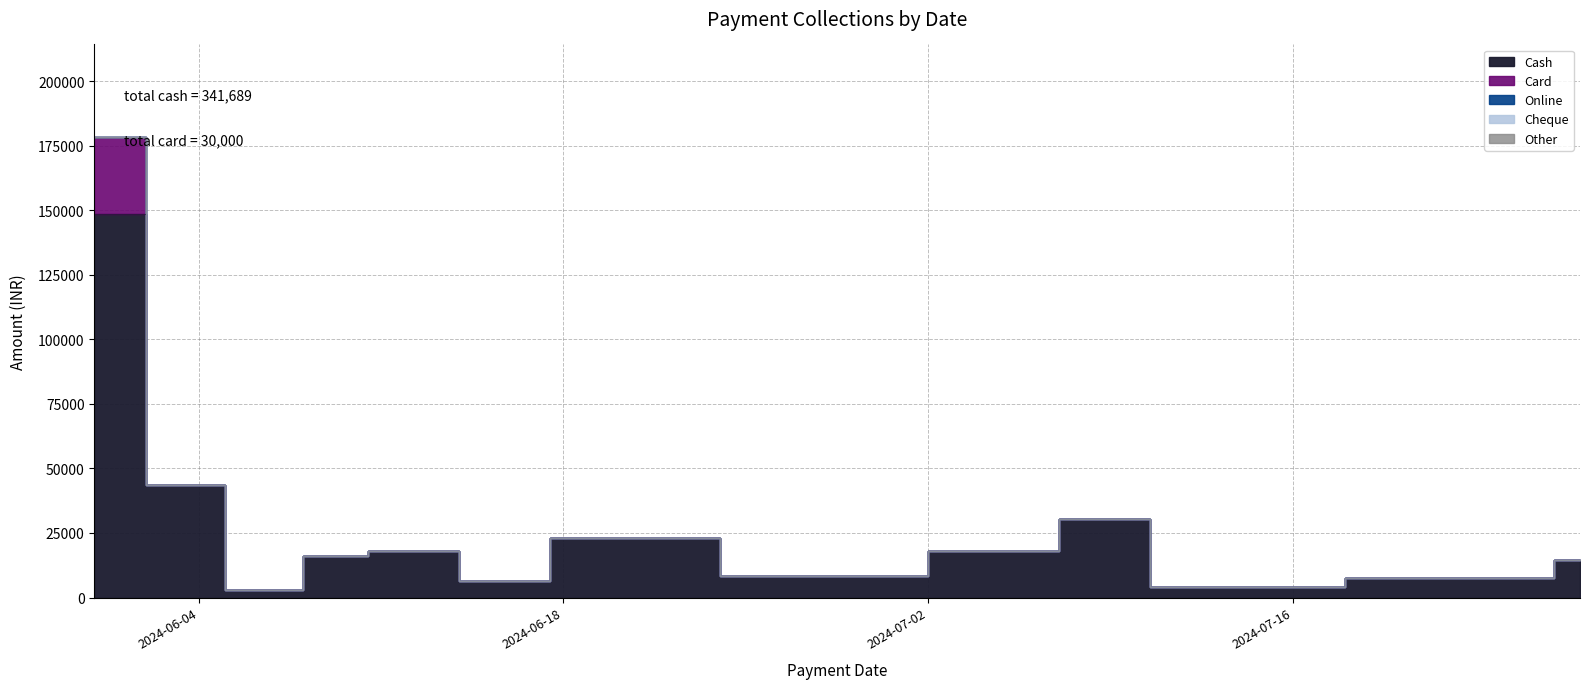

At which label does Cheque reach its peak?

31-05-2024